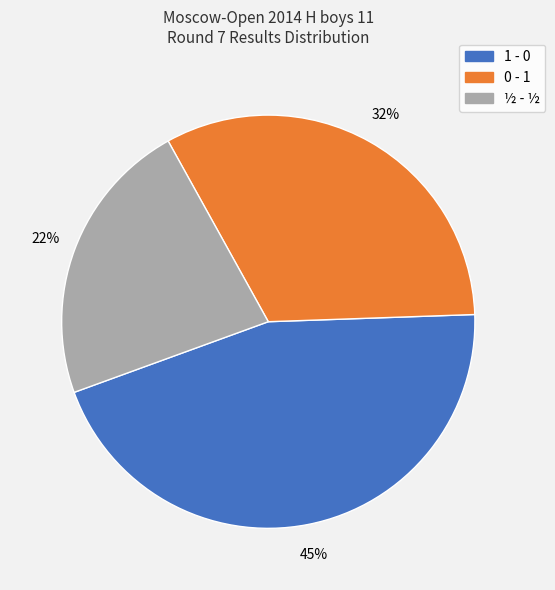

Which category has the smallest portion of the pie?

½ - ½